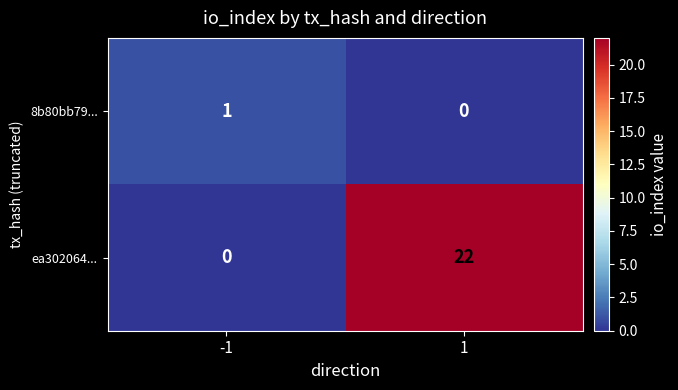

Which series has the largest total across all categories?

ea302064...